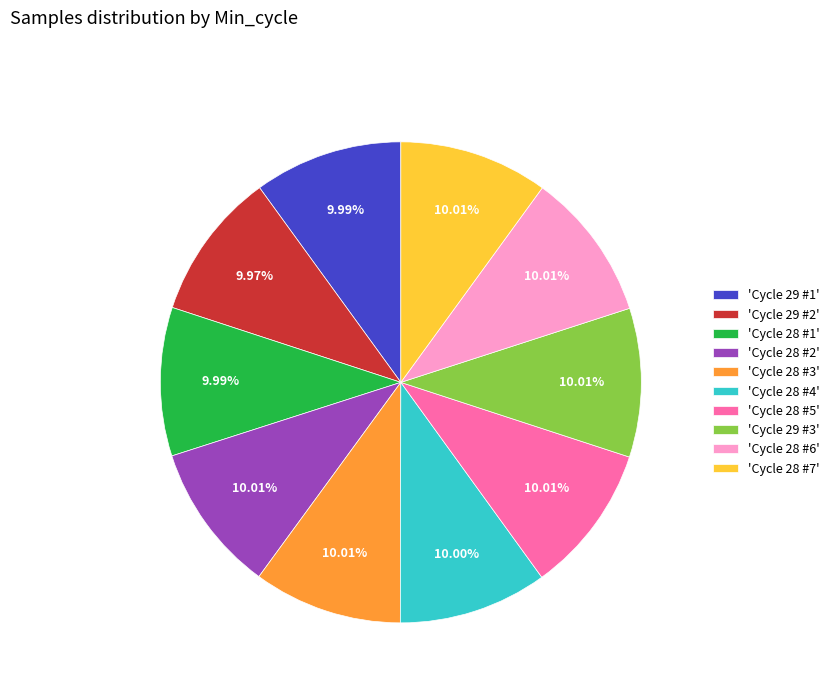

Does 'Cycle 28 #3' account for over 50% of the chart?

No